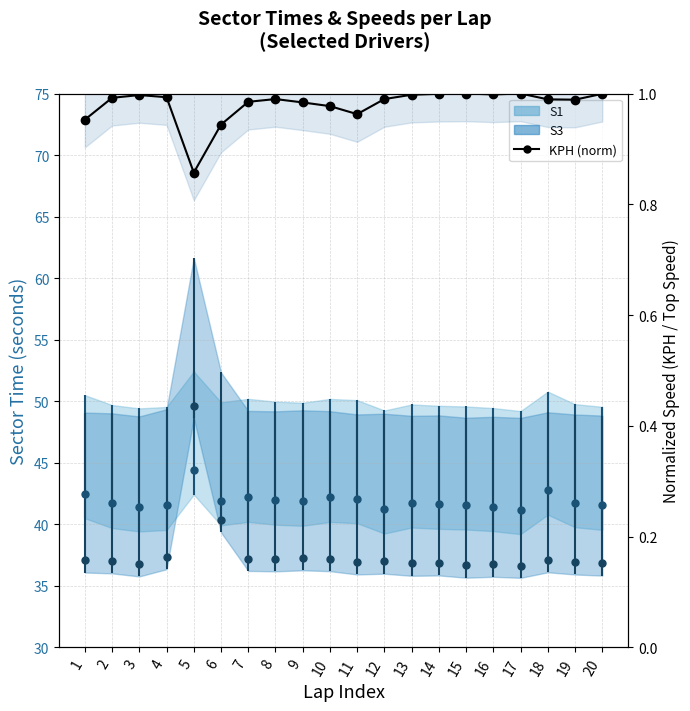

What is the difference between the second highest and minimum values?

0.1